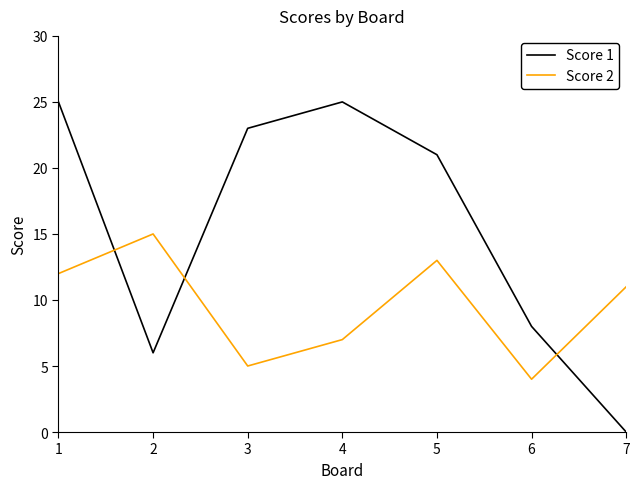

Is this an area chart (filled region under the line)?

No